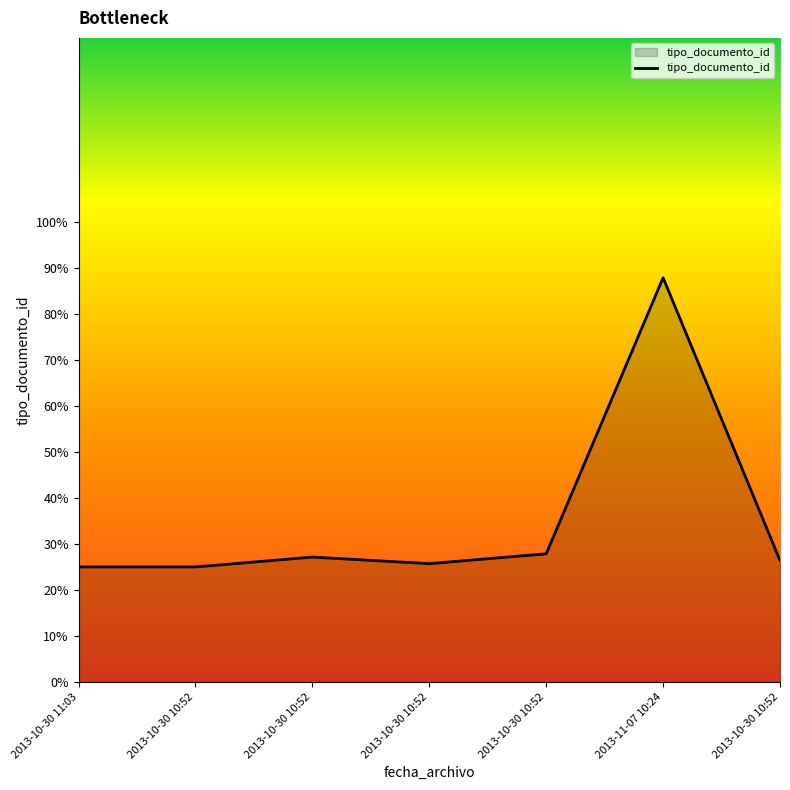

What is the sum of the values at 2013-11-07 10:24 and 2013-10-30 10:52?

113.6